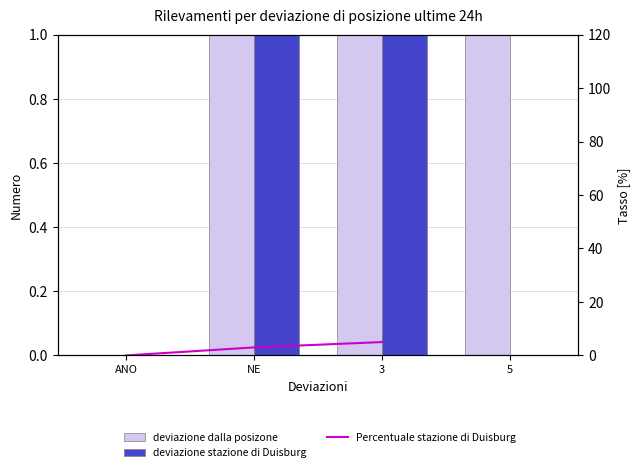

What is the sum of all deviazione stazione di Duisburg values?

8.0